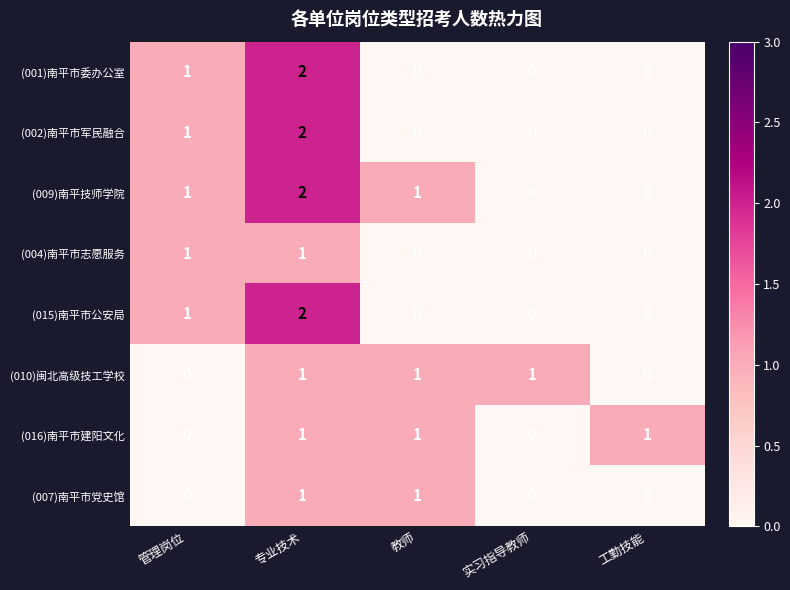

How many (007)南平市党史馆 values are between 0 and 1?

5